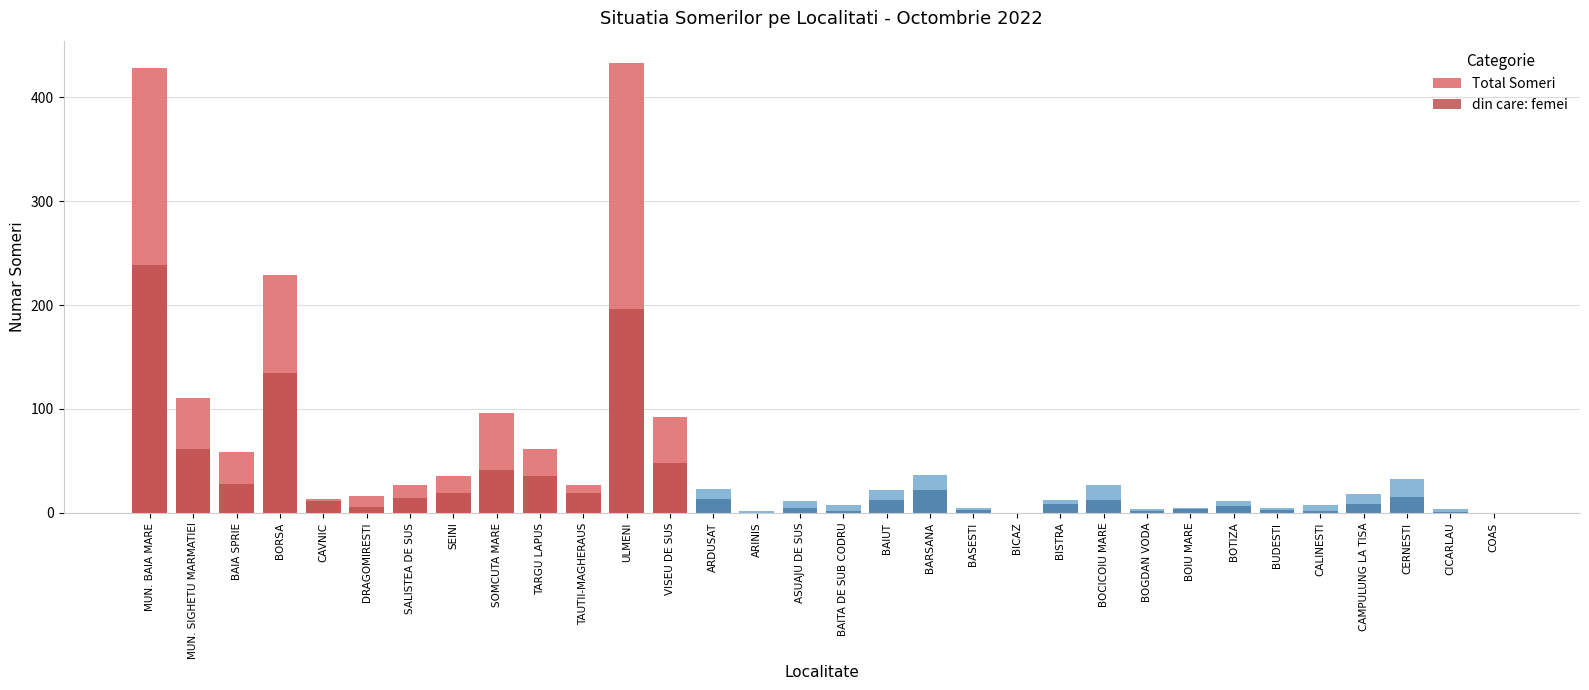

Rank the categories by Total Someri value from highest to lowest.

ULMENI, MUN. BAIA MARE, BORSA, MUN. SIGHETU MARMATIEI, SOMCUTA MARE, VISEU DE SUS, TARGU LAPUS, BAIA SPRIE, BARSANA, SEINI, CERNESTI, SALISTEA DE SUS, TAUTII-MAGHERAUS, BOCICOIU MARE, ARDUSAT, BAIUT, CAMPULUNG LA TISA, DRAGOMIRESTI, CAVNIC, BISTRA, ASUAJU DE SUS, BOTIZA, BAITA DE SUB CODRU, CALINESTI, BASESTI, BOIU MARE, BUDESTI, BOGDAN VODA, CICARLAU, ARINIS, BICAZ, COAS